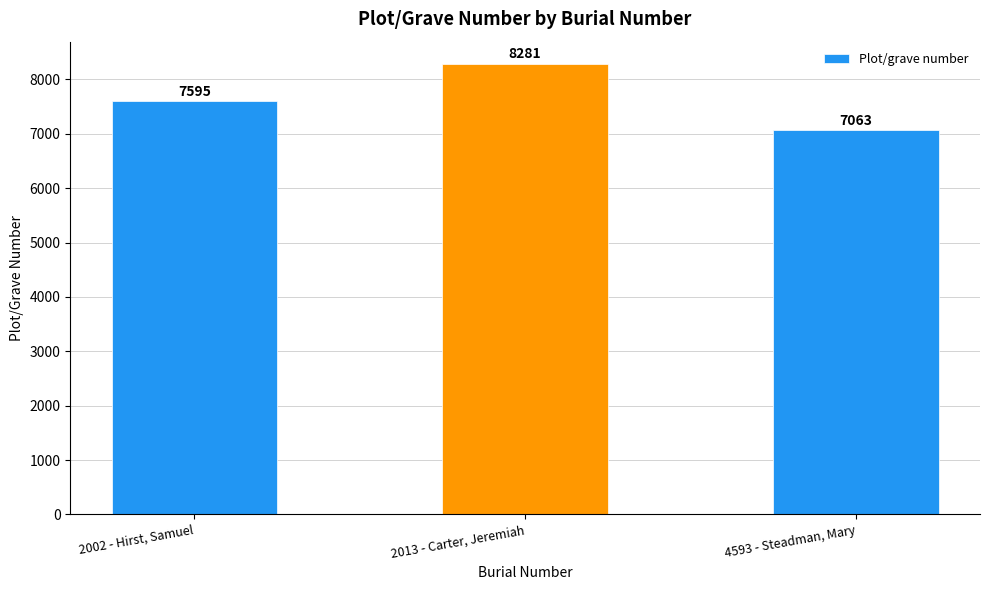

What is the smallest value displayed?

7063